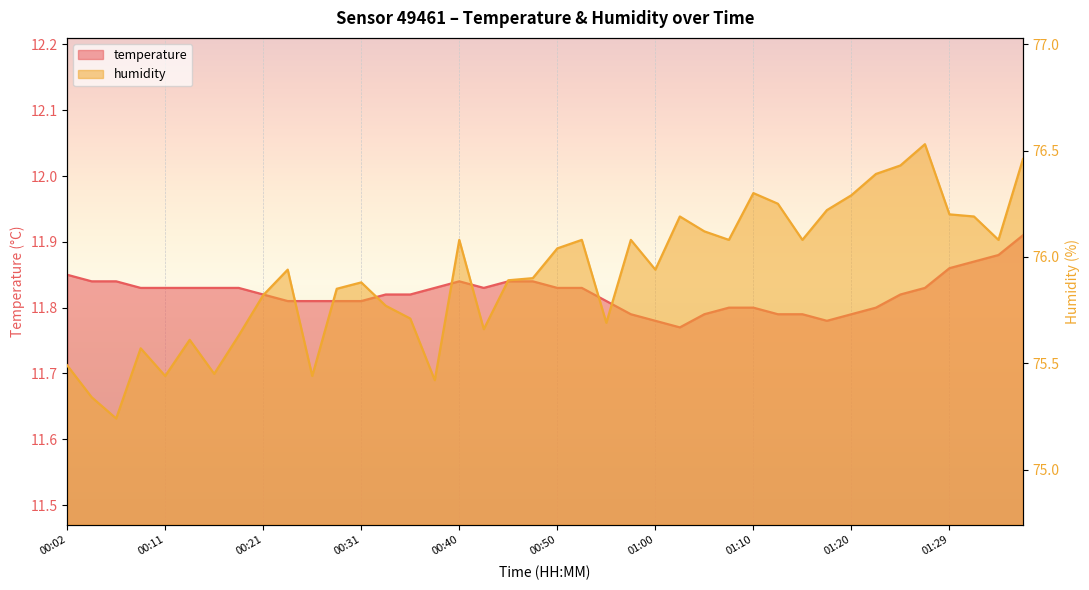

True or false: temperature has more than 2 interior local peaks.

False